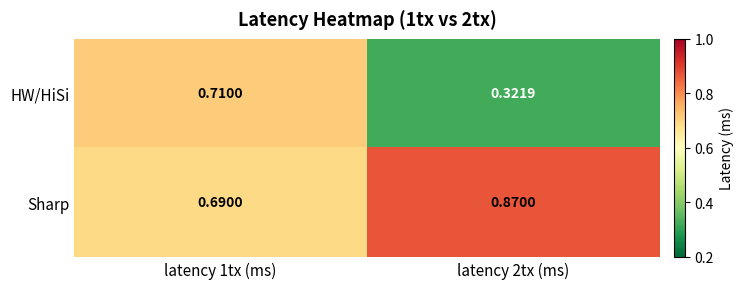

Is the value of Sharp at latency 2tx (ms) greater than the value of HW/HiSi at latency 1tx (ms)?

Yes